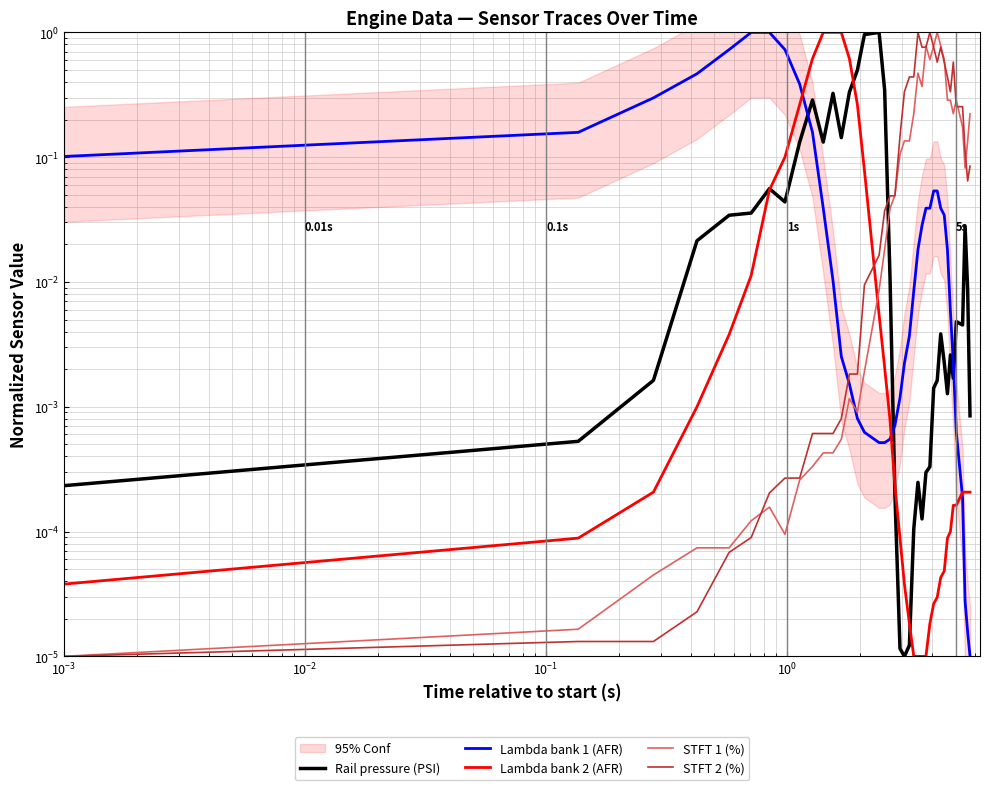

Is the value of Lambda bank 2 (AFR) at 24 greater than the value of STFT 2 (%) at 14?

No